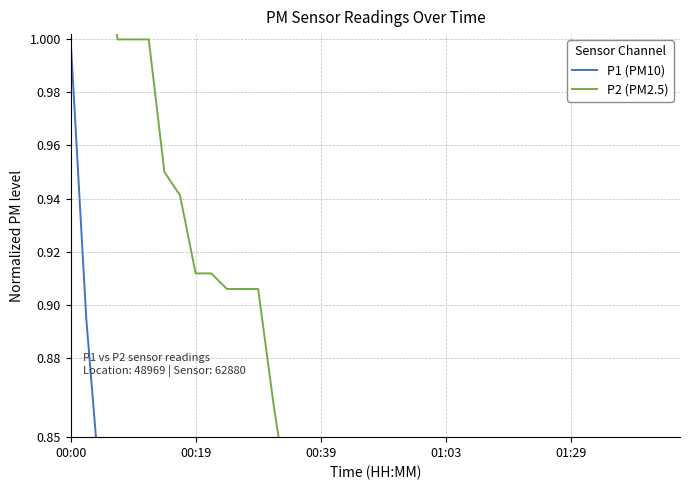

True or false: P2 (PM2.5) and P1 (PM10) cross at least once.

False